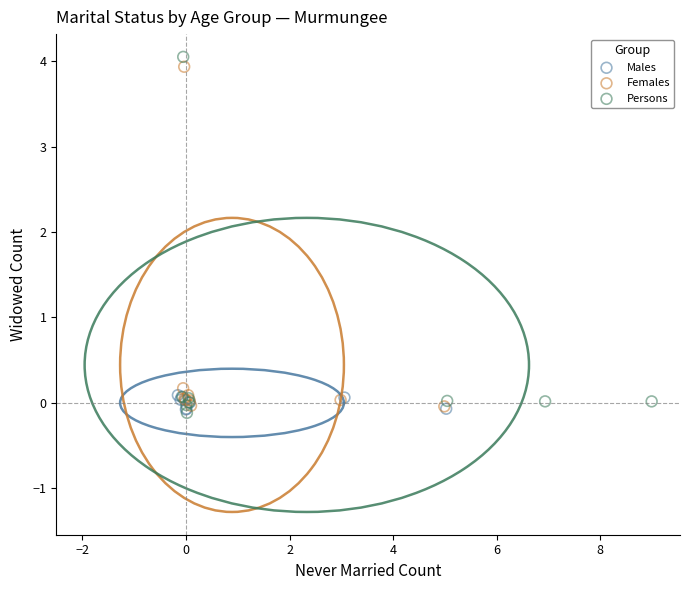

Which series has the widest spread of Y values?

Persons